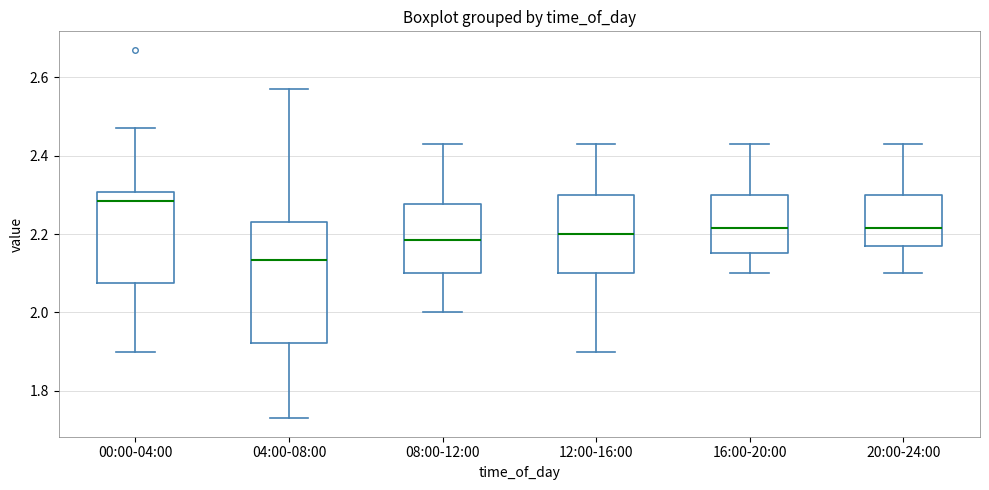

Reading left to right, transcribe this box plot: for each box, give where its median line is, the range the box spans, and where its two whiskers end, as read against the y-axis. The values are not printed on the chart, so give them approximately, as read against the axis.

00:00-04:00: median 2.28, box 2.08 to 2.30, whiskers 1.90 to 2.48
04:00-08:00: median 2.14, box 1.92 to 2.24, whiskers 1.74 to 2.58
08:00-12:00: median 2.18, box 2.10 to 2.28, whiskers 2.00 to 2.44
12:00-16:00: median 2.20, box 2.10 to 2.30, whiskers 1.90 to 2.44
16:00-20:00: median 2.22, box 2.16 to 2.30, whiskers 2.10 to 2.44
20:00-24:00: median 2.22, box 2.18 to 2.30, whiskers 2.10 to 2.44